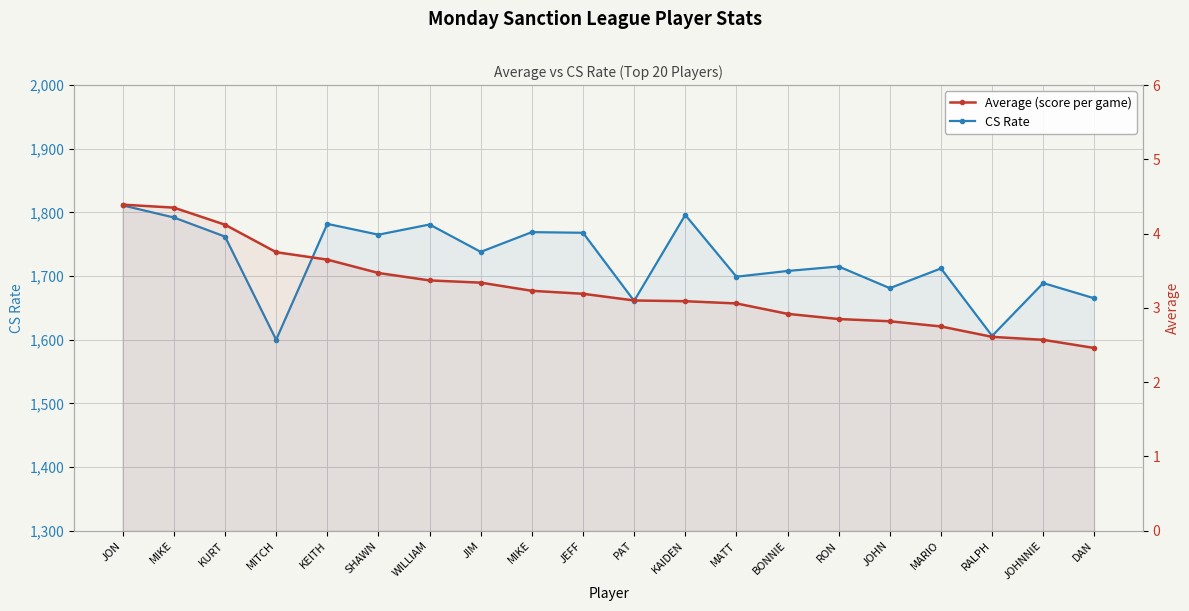

List the labels in order of CS Rate value, smallest first.

MITCH, RALPH, PAT, DAN, JOHN, JOHNNIE, MATT, BONNIE, MARIO, RON, JIM, KURT, SHAWN, JEFF, MIKE, WILLIAM, KEITH, MIKE, KAIDEN, JON